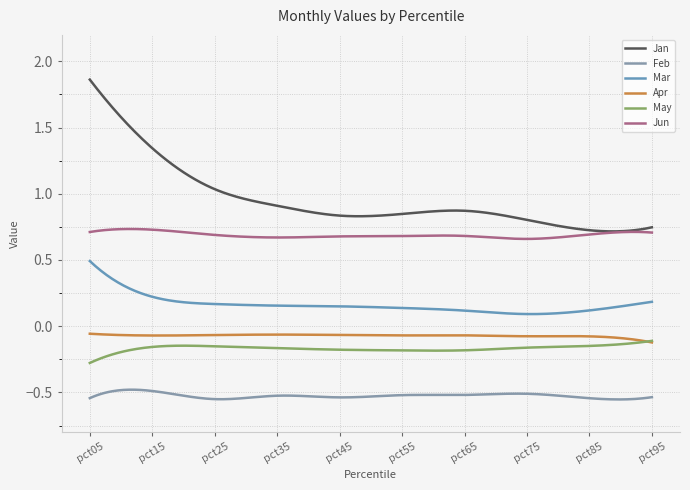

Is this an area chart (filled region under the line)?

No